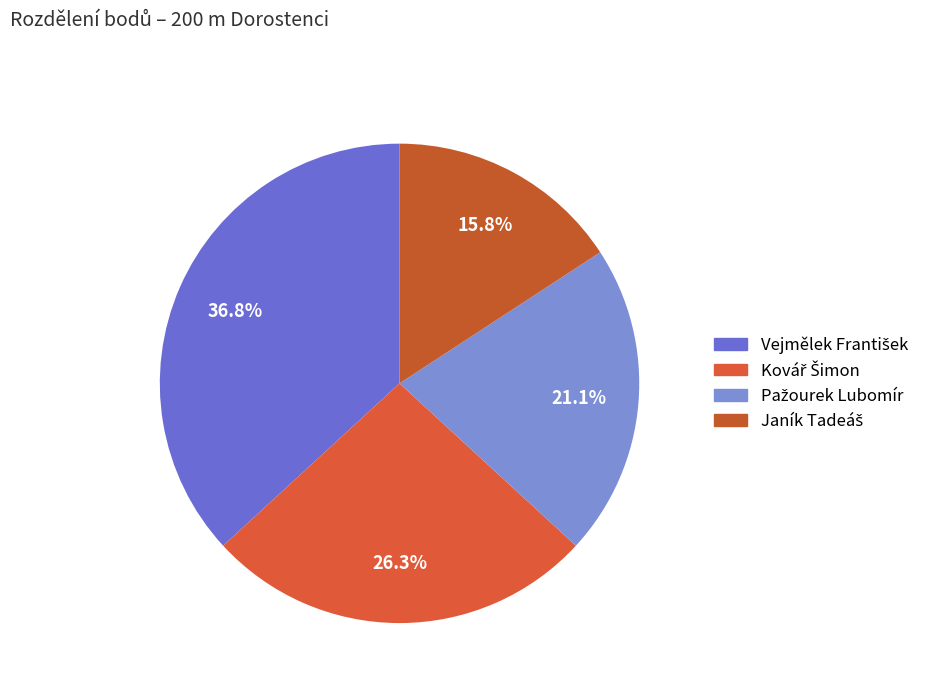

What percentage is the Kovář Šimon slice, to the nearest percent?

26%